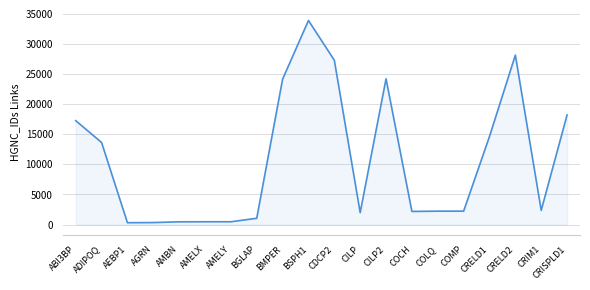

The chart shows a value of 2227 at COMP. True or false?

True